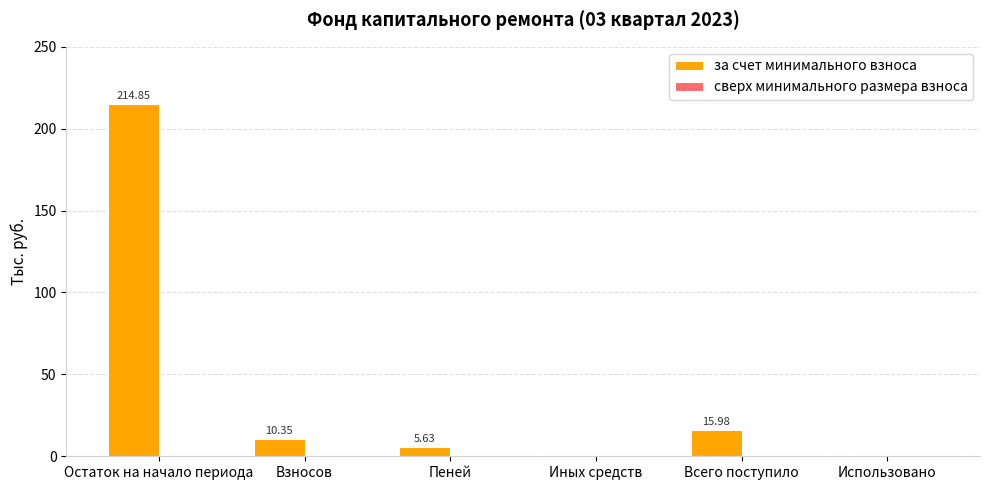

Where does the data first go above 10?

Остаток на начало периода